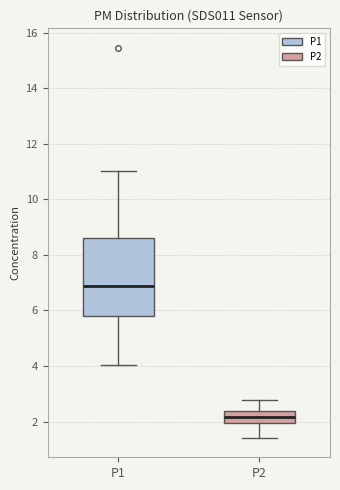

Where is the upper edge of the box for P2 on the y-axis? The values are not printed on the chart, so give them approximately, as read against the axis.

2.4